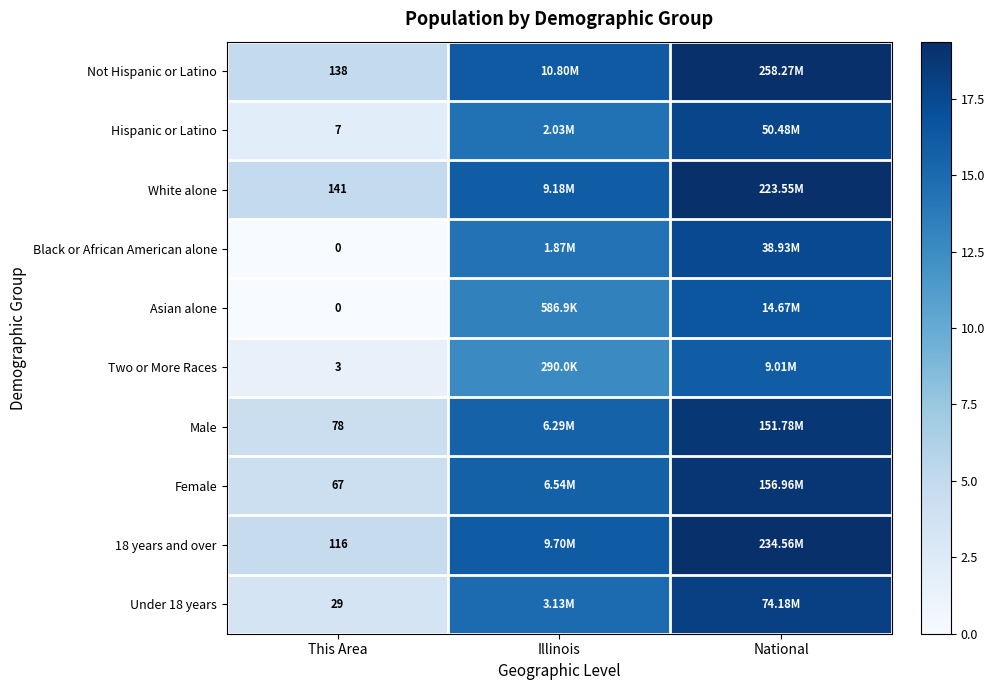

Is the value of Under 18 years at This Area greater than the value of 18 years and over at This Area?

No